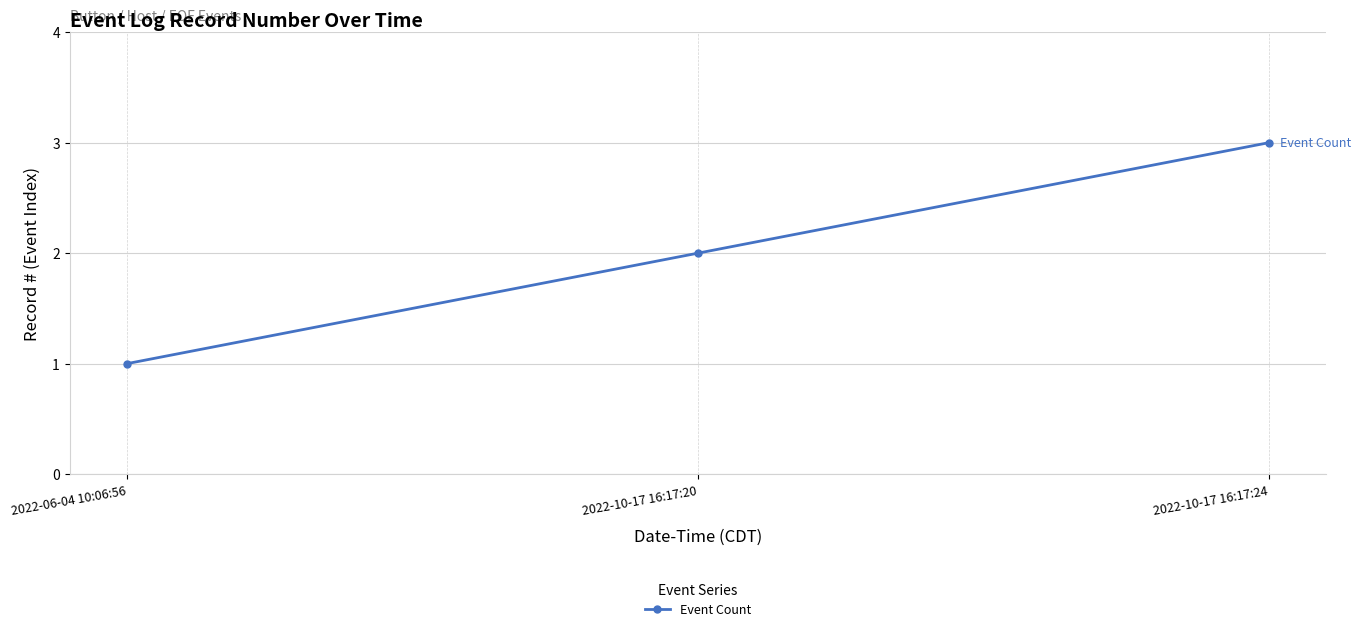

Read the value at 2022-10-17 16:17:24.

3